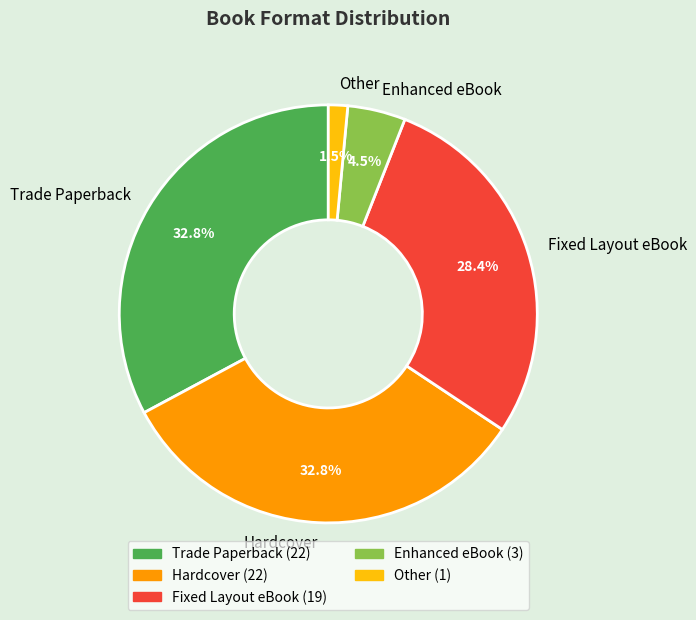

Do Enhanced eBook and Hardcover together represent more than half of the pie?

No